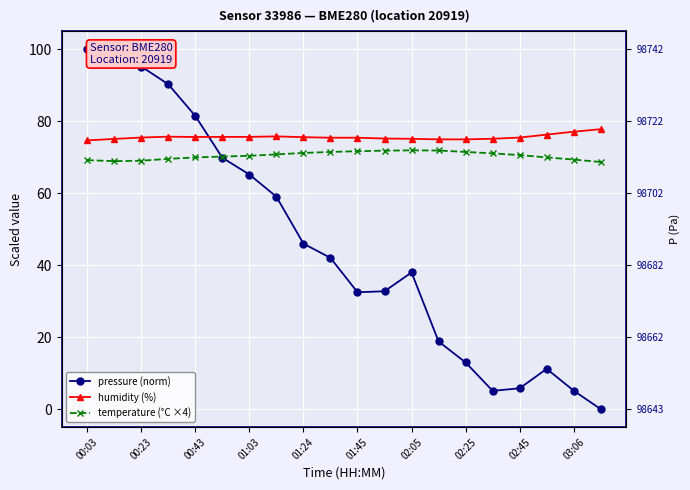

Is this an area chart (filled region under the line)?

No